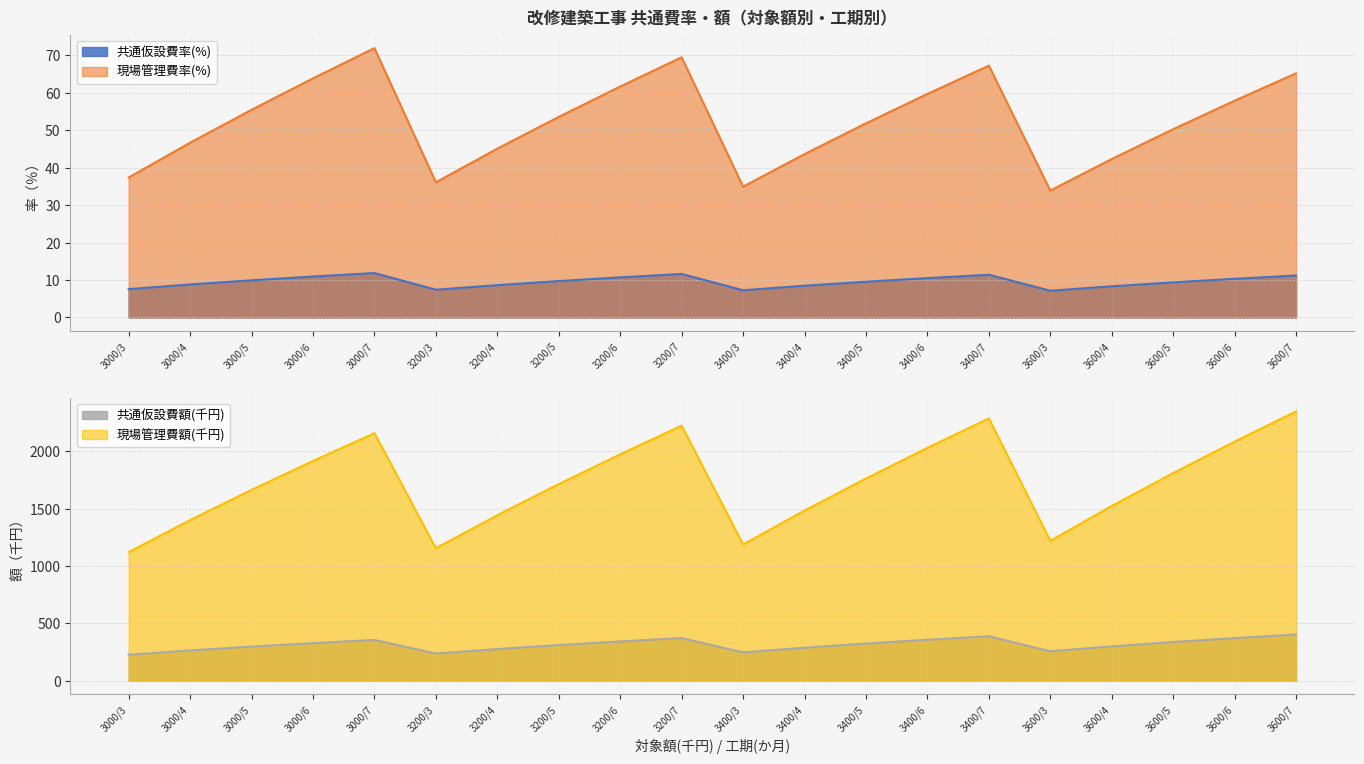

At which category does 現場管理費額(千円) reach its first local peak?

3000/7